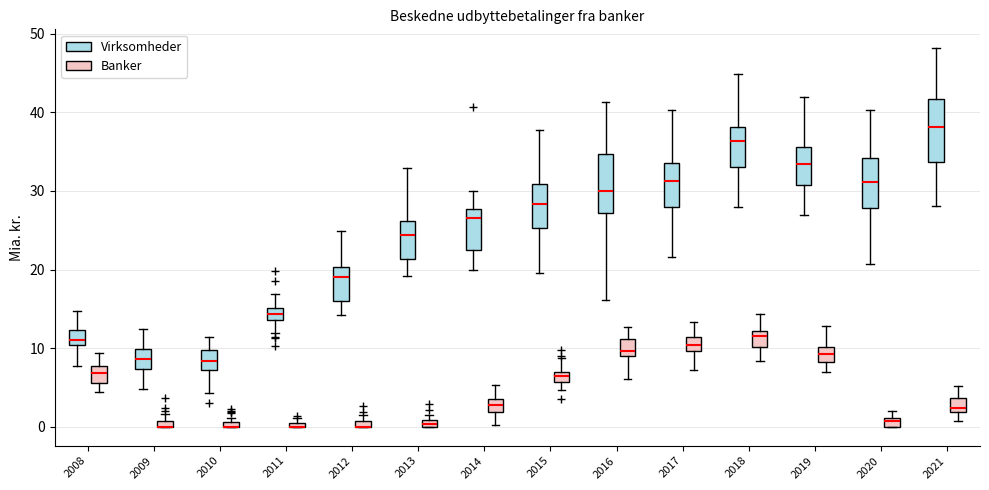

Where does the upper whisker of the box for 2010 (Virksomheder) end on the y-axis? The values are not printed on the chart, so give them approximately, as read against the axis.

11